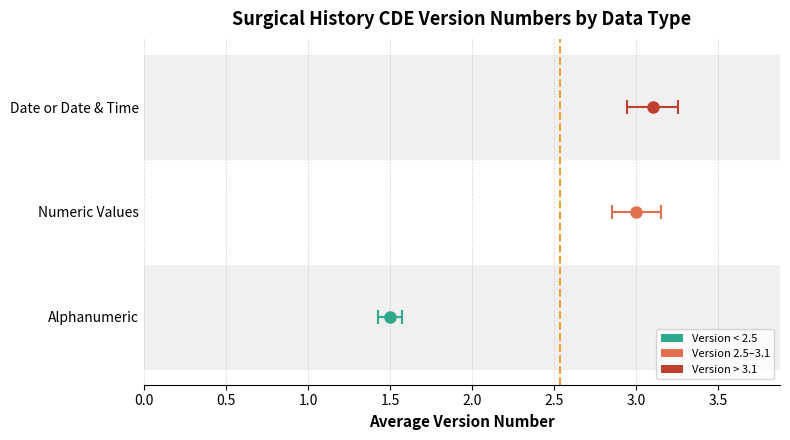

Between Alphanumeric and Numeric Values, which is larger?

Numeric Values